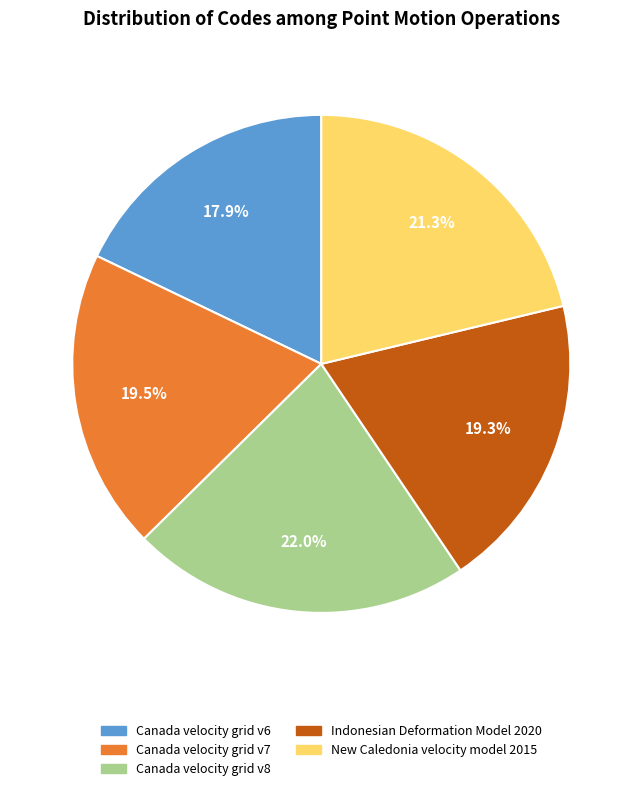

Is there any slice that represents more than half of the pie?

No